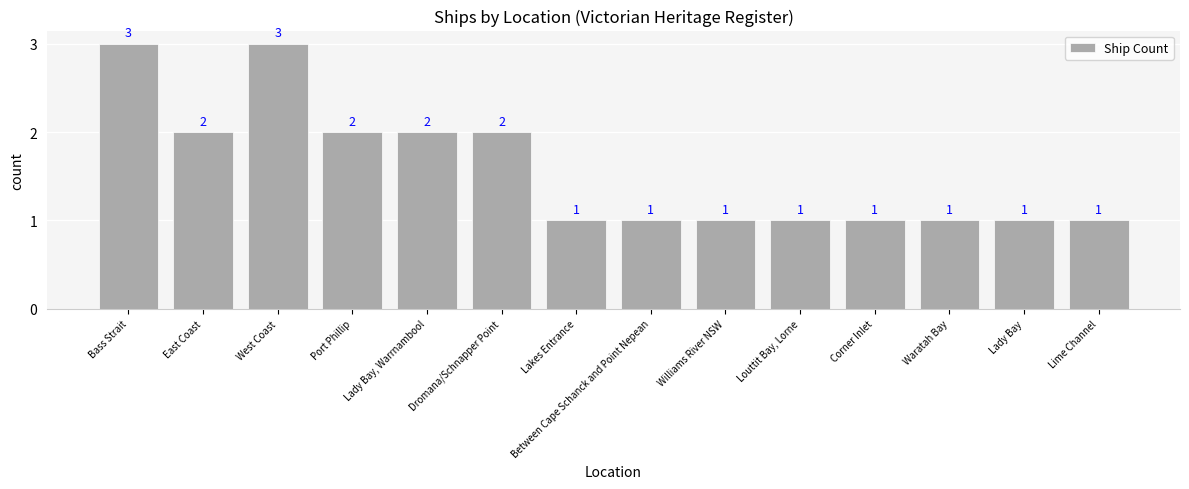

What is the maximum value shown in the chart?

3